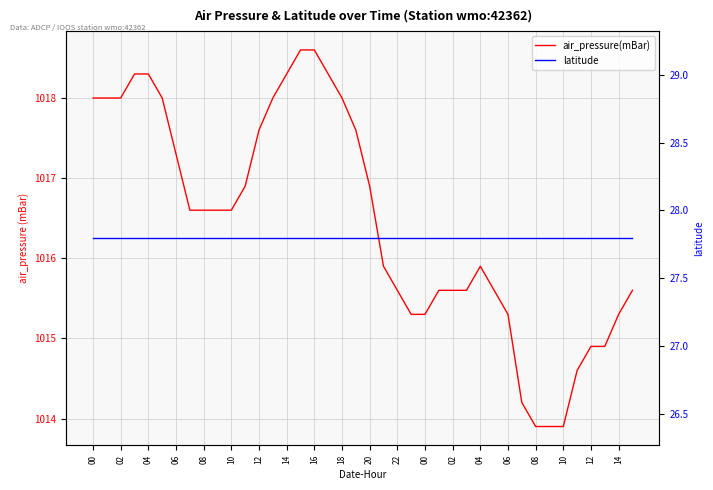

True or false: air_pressure(mBar) has a value of 1015.9 at 04.

True